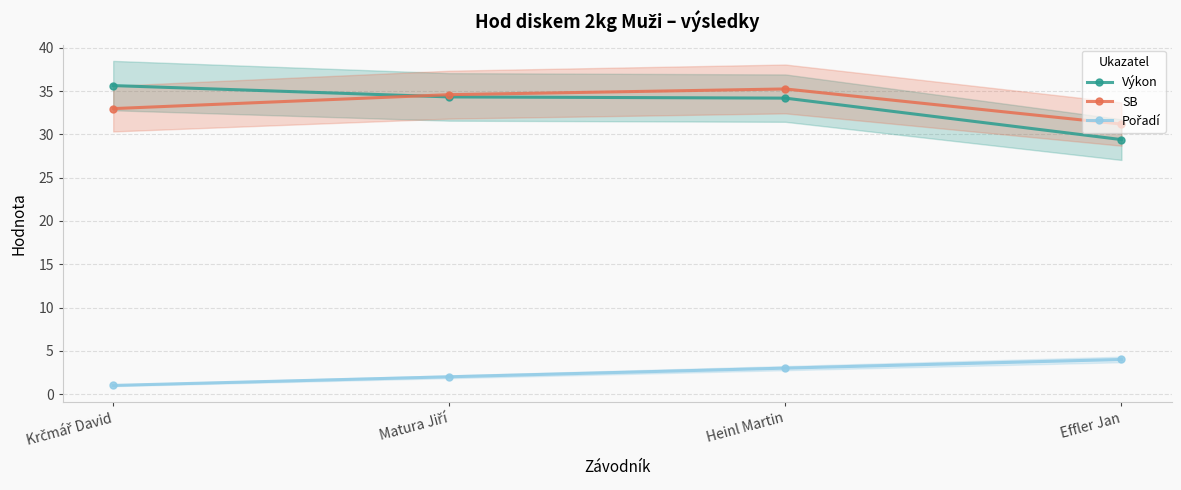

The Pořadí series shows 0.3 at Krčmář David. True or false?

False